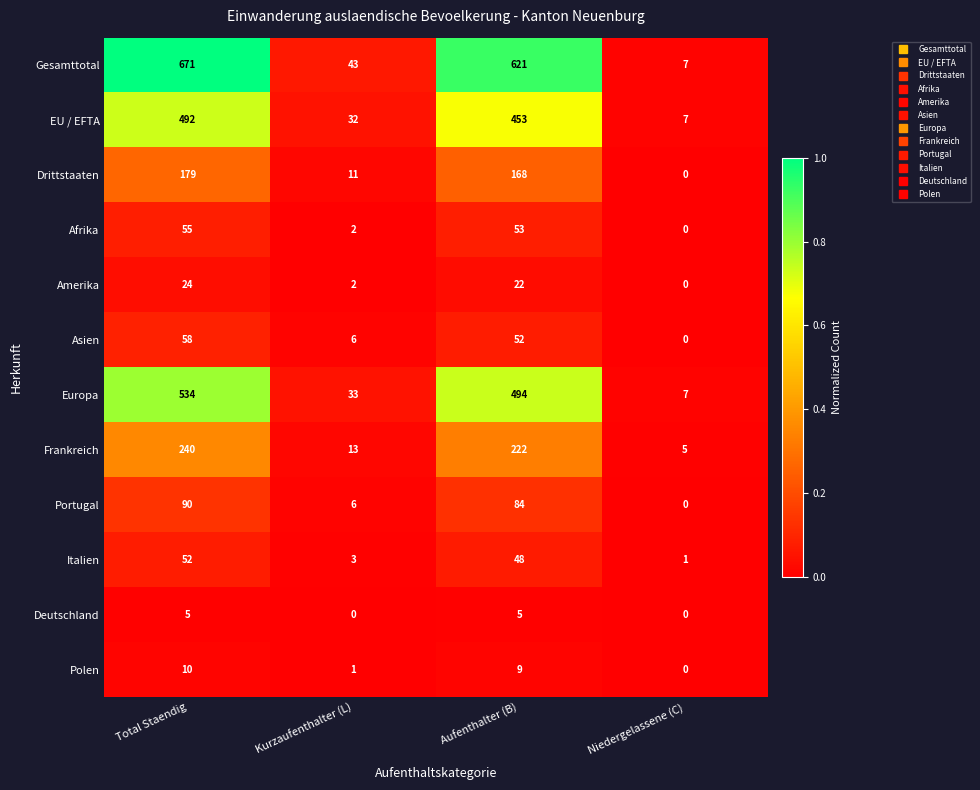

Which series has the largest total across all categories?

Gesamttotal